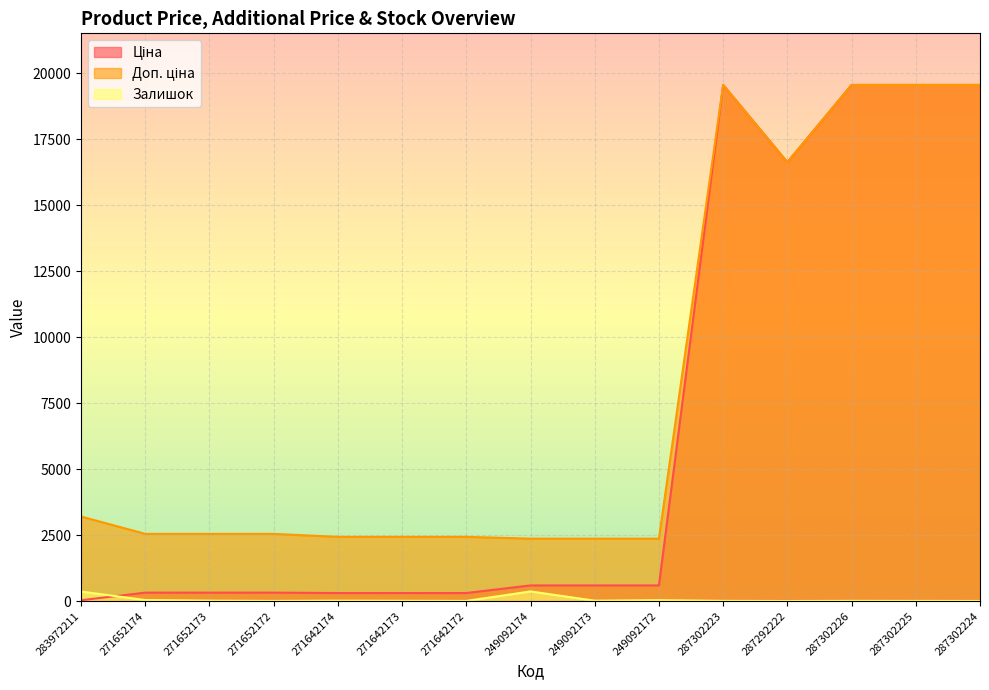

How many lines are shown in the chart?

3